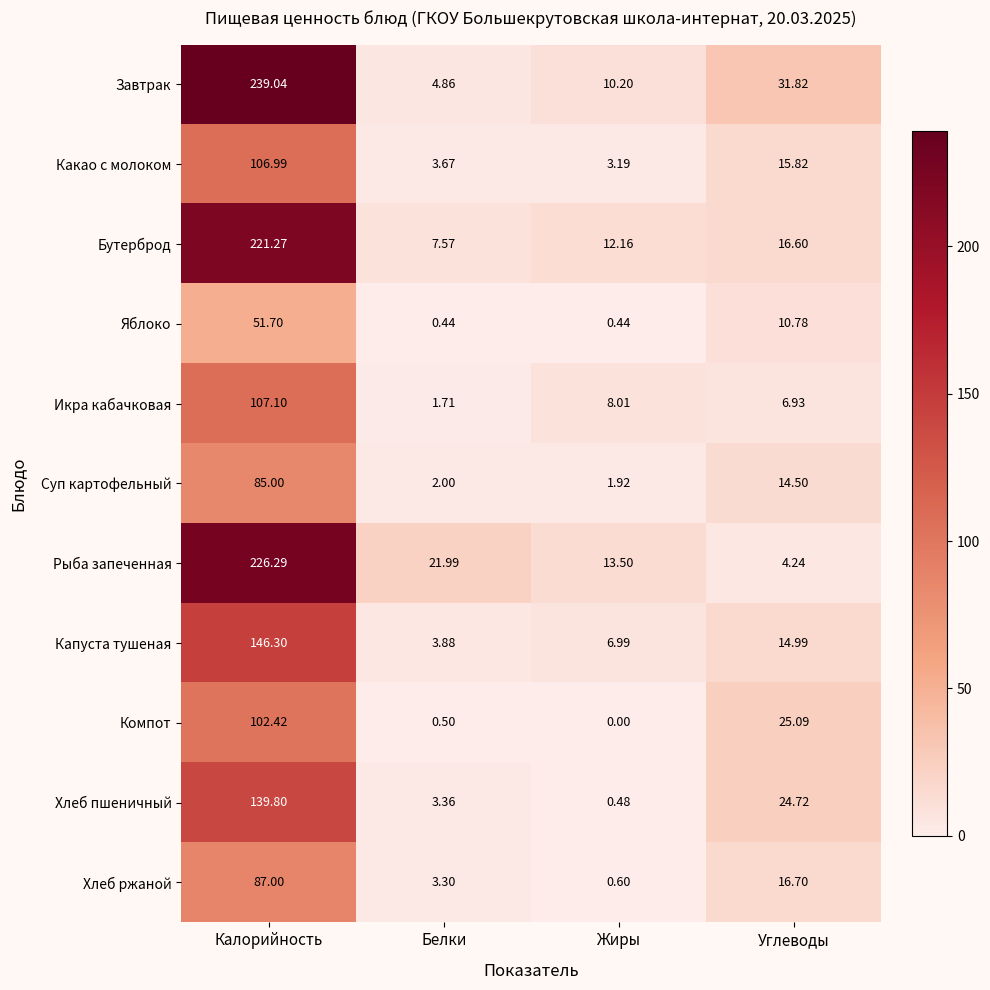

What is the greatest value displayed?

239.0